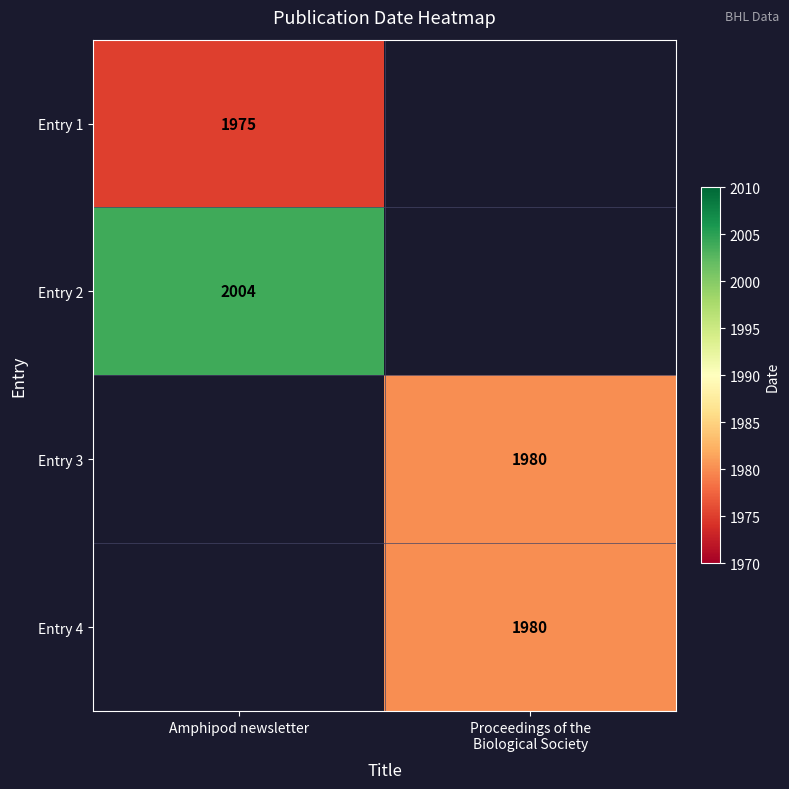

The value of Entry 2 at Amphipod newsletter is 2004. True or false?

True